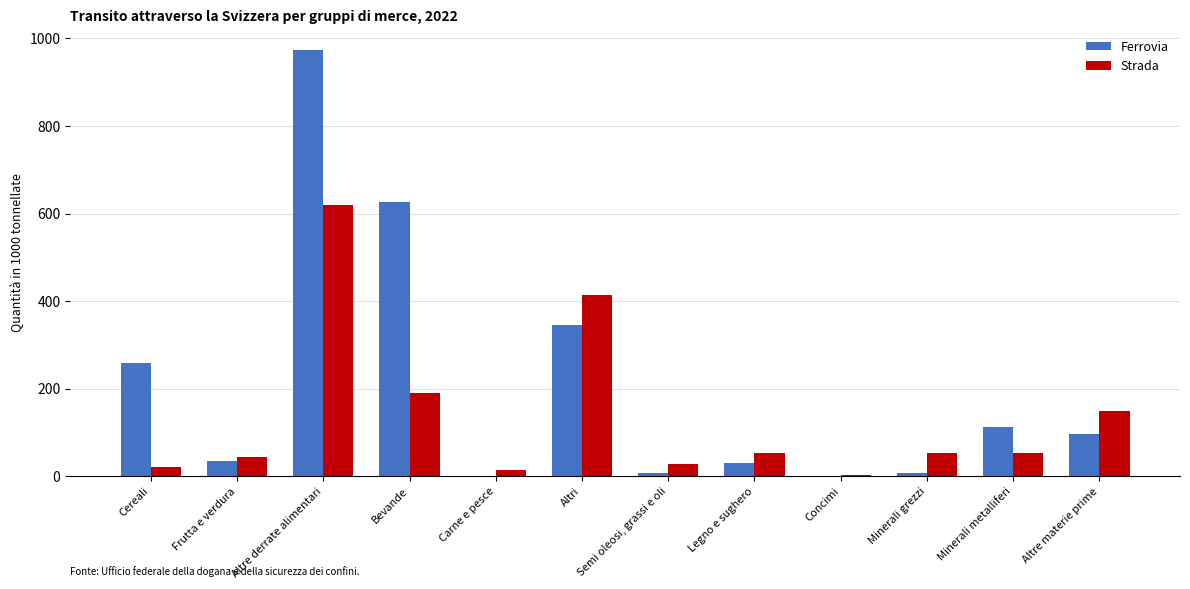

The Strada series shows 28.0 at Semi oleosi, grassi e oli. True or false?

True